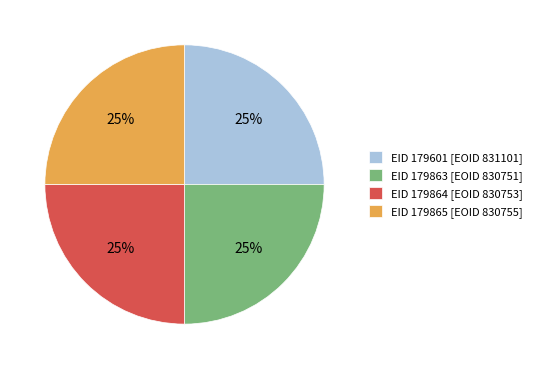

The EID 179865 [EOID 830755] slice represents 25% of the pie. True or false?

True